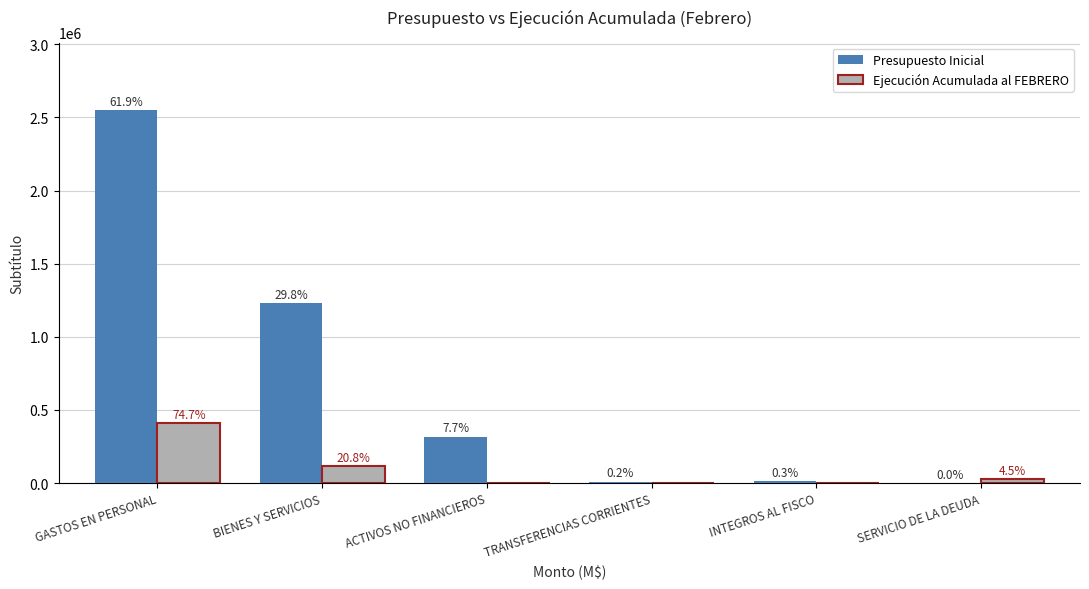

What are all the series names shown in the legend?

Presupuesto Inicial, Ejecución Acumulada al FEBRERO